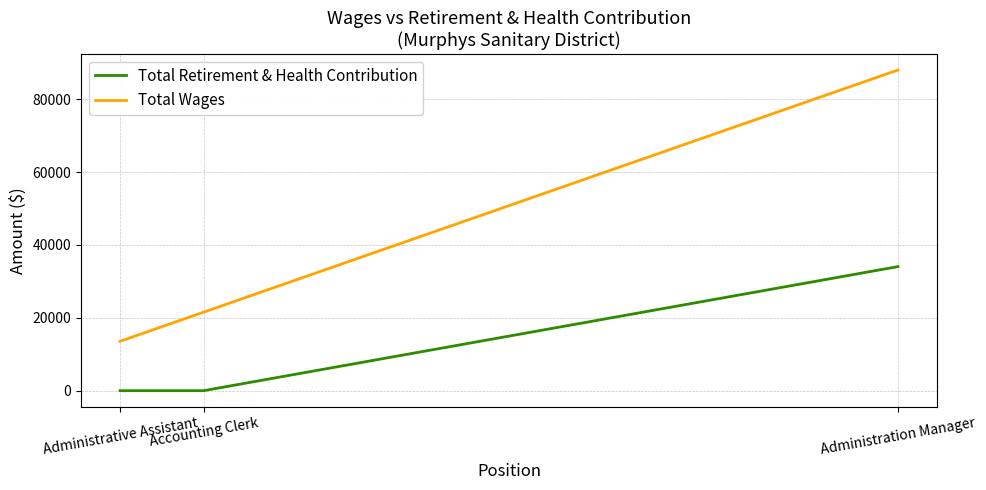

Which has a higher value, Administration Manager or Accounting Clerk?

Administration Manager